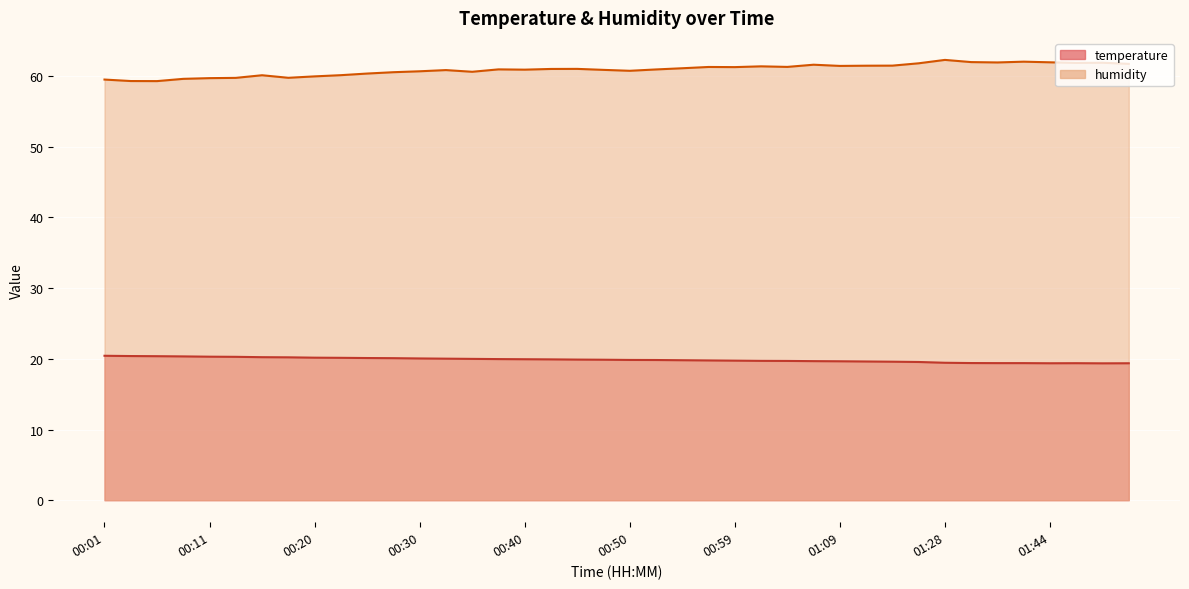

What is the sum of all temperature values?

794.3